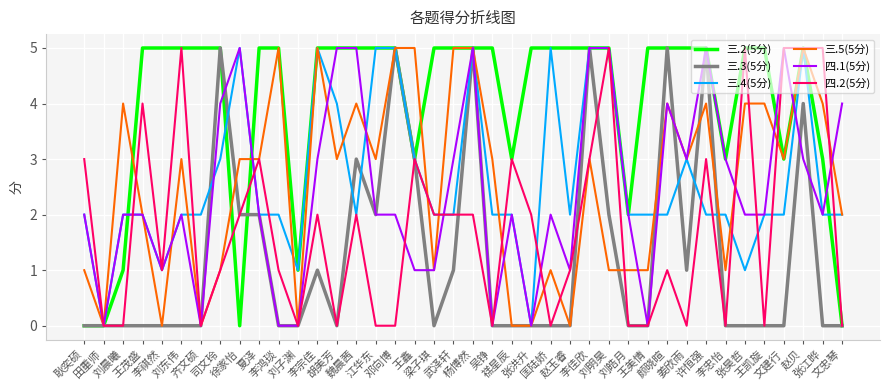

Which series has the largest total across all categories?

三.2(5分)